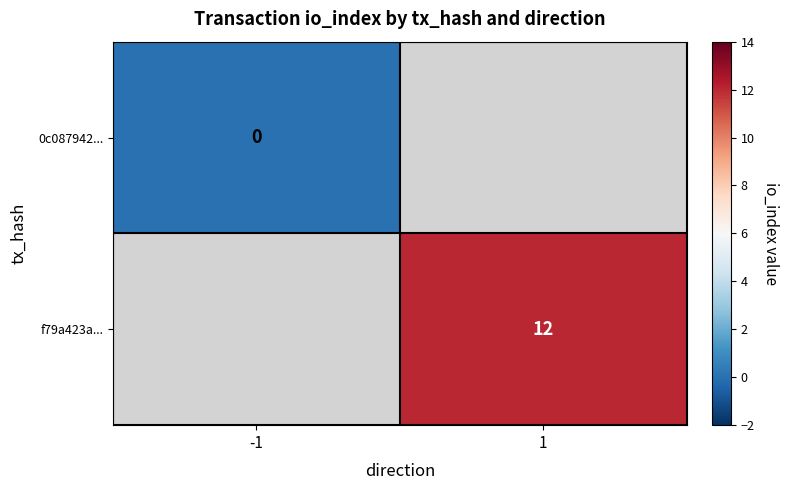

Which label corresponds to the smallest value in the chart?

-1